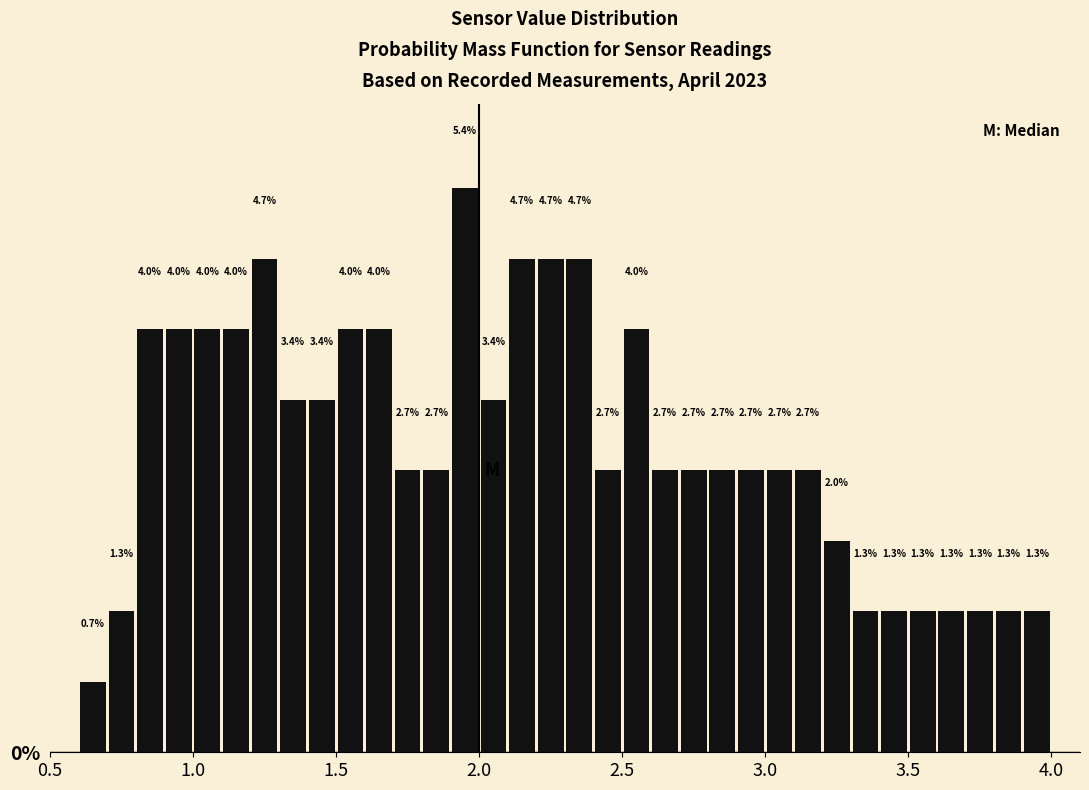

Around what value on the x-axis is the tallest bar? Give the approximate position of its centre, as read against the axis.

1.95